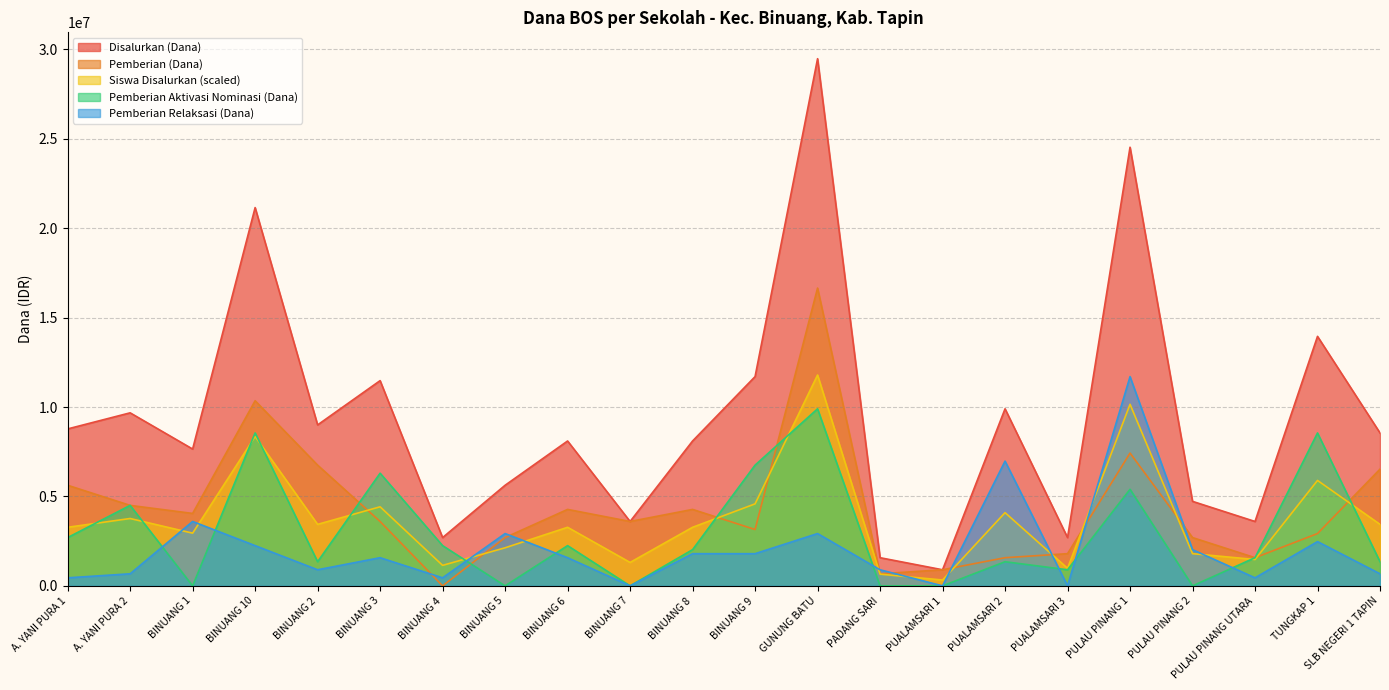

Where is Pemberian Relaksasi (Dana) nearest to the value 5850000?

PUALAMSARI 2